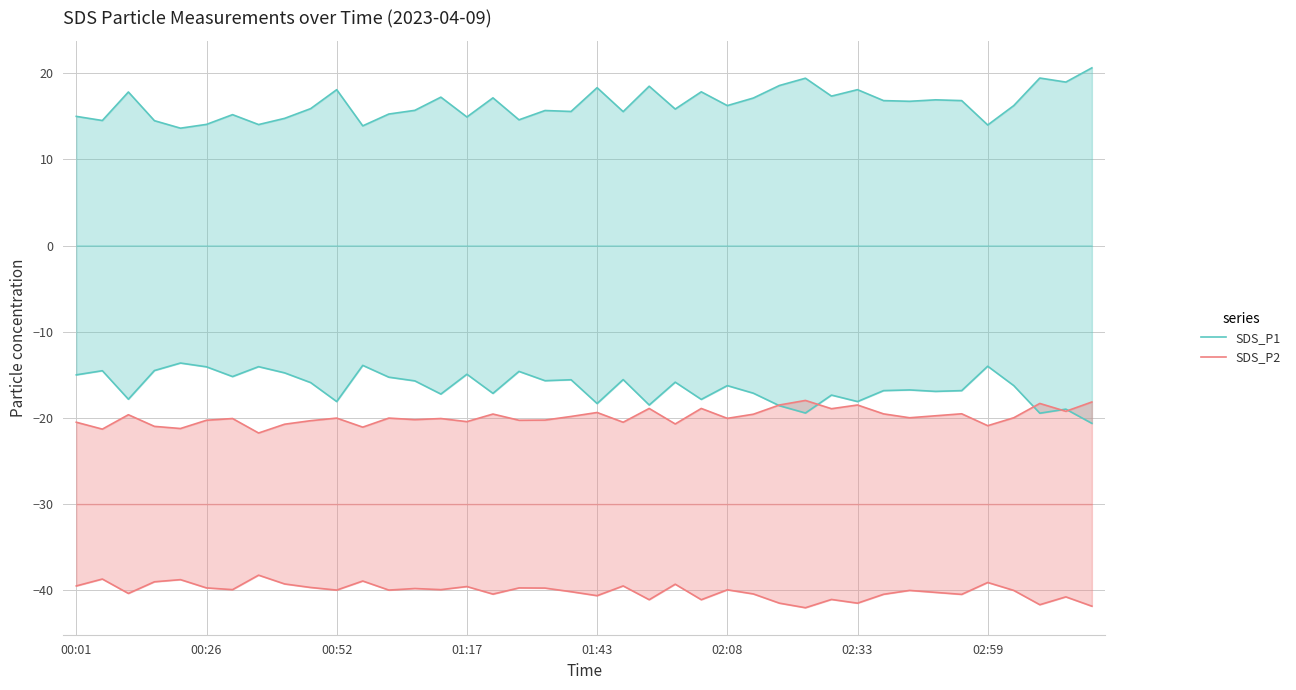

How many series are shown in this chart?

2